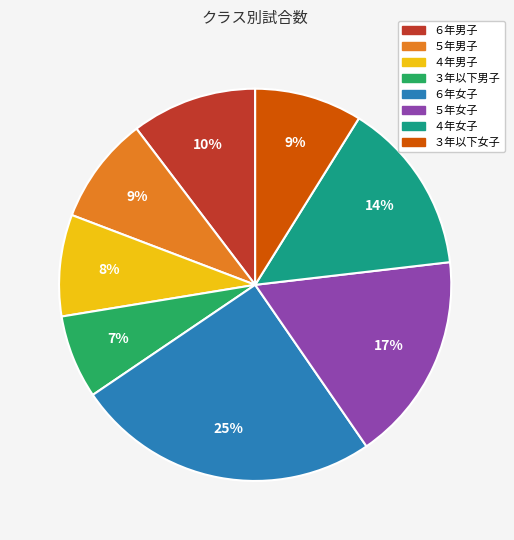

Which category has the biggest portion of the pie?

６年女子